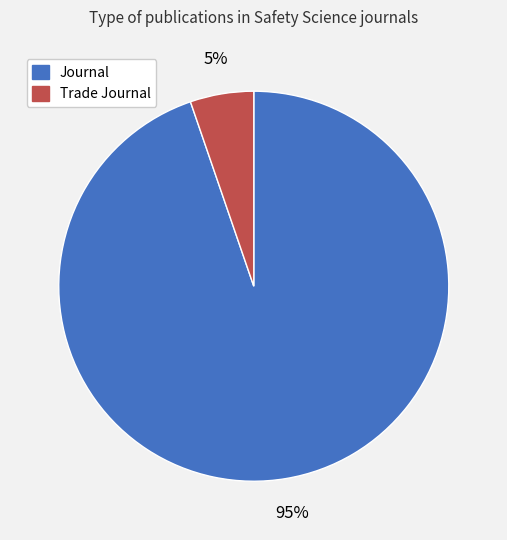

Does any single category account for the majority?

Yes